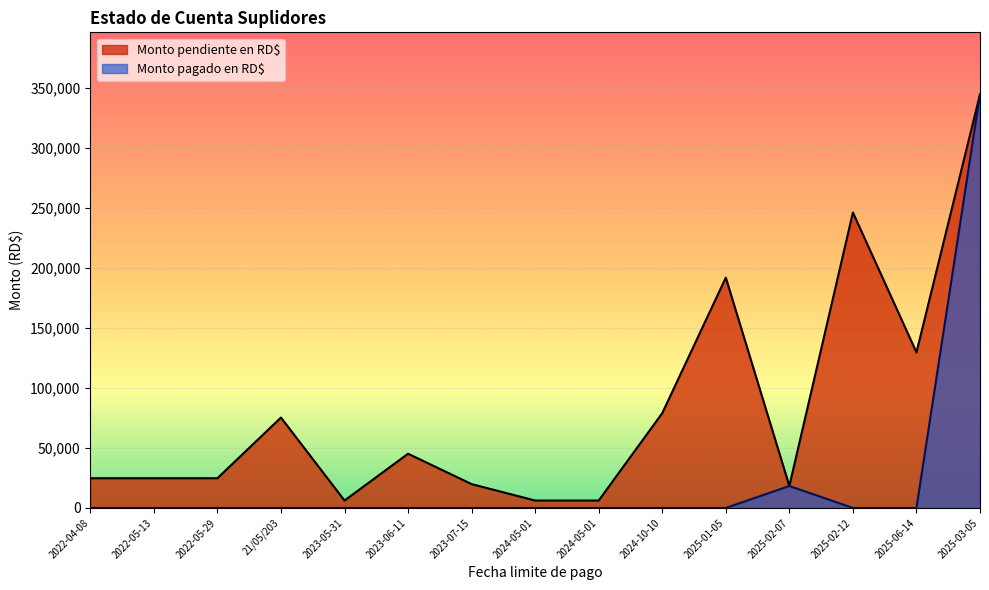

True or false: Monto pagado en RD$ has more than 2 interior local peaks.

False